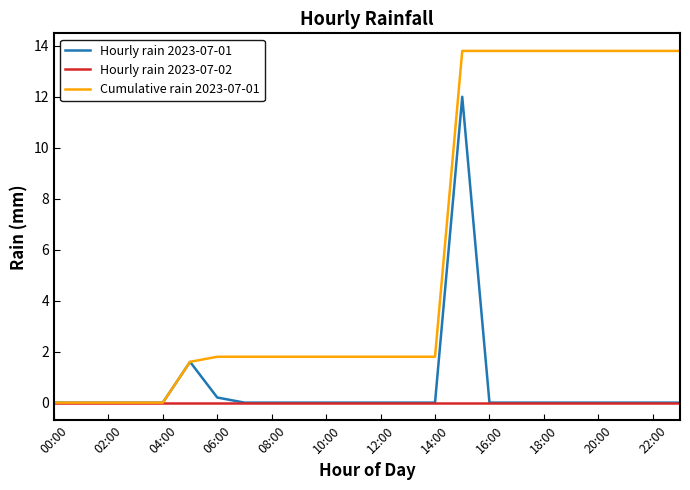

What is the greatest value displayed?

13.8